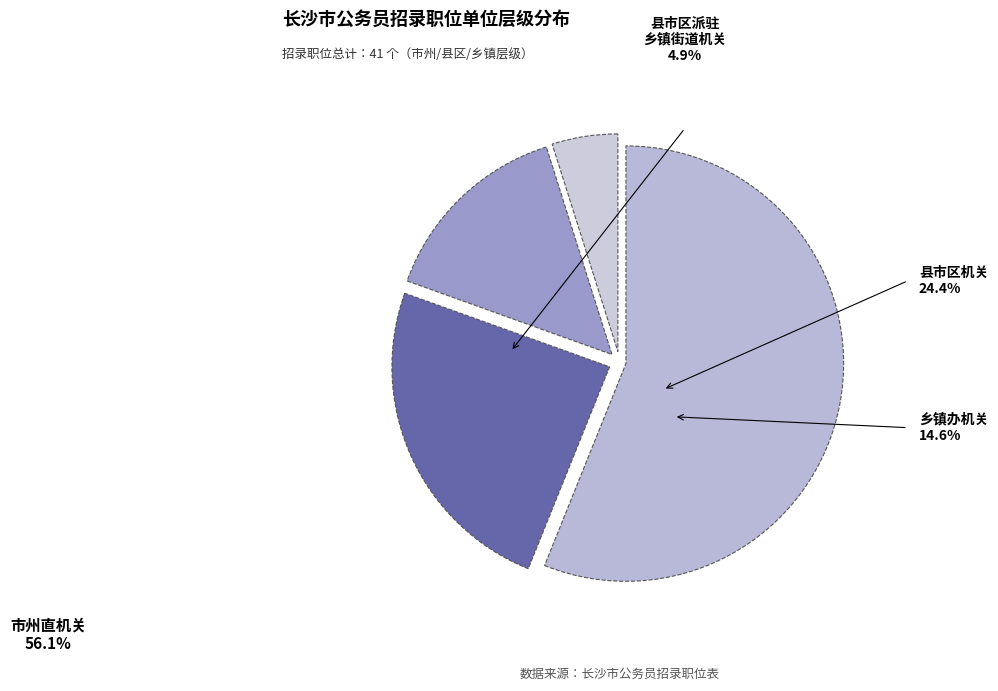

Which slice is the smallest?

县市区派驻乡镇街道机关